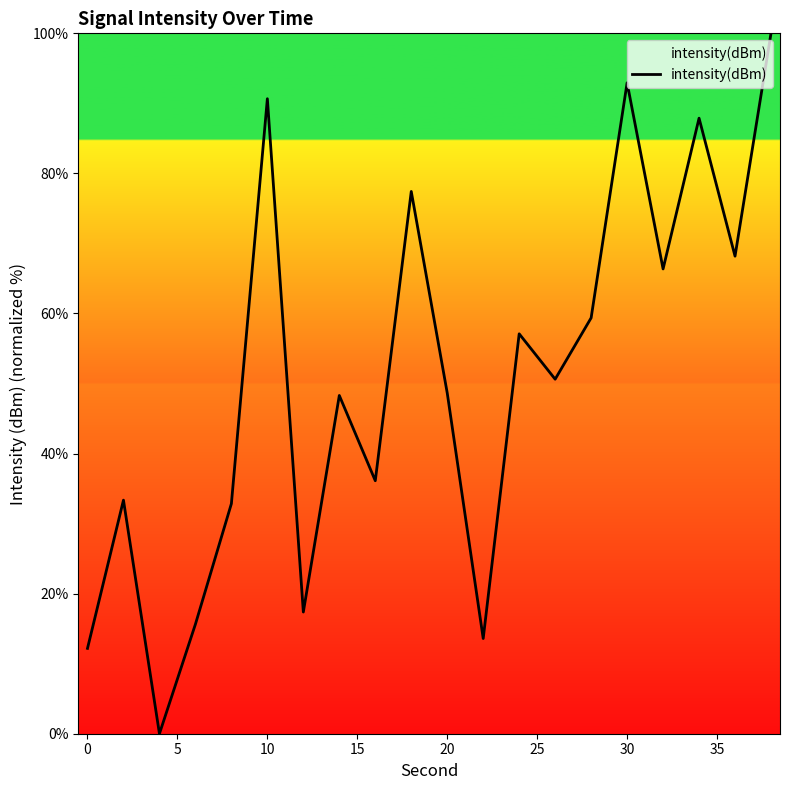

What is the greatest value displayed?

100.0